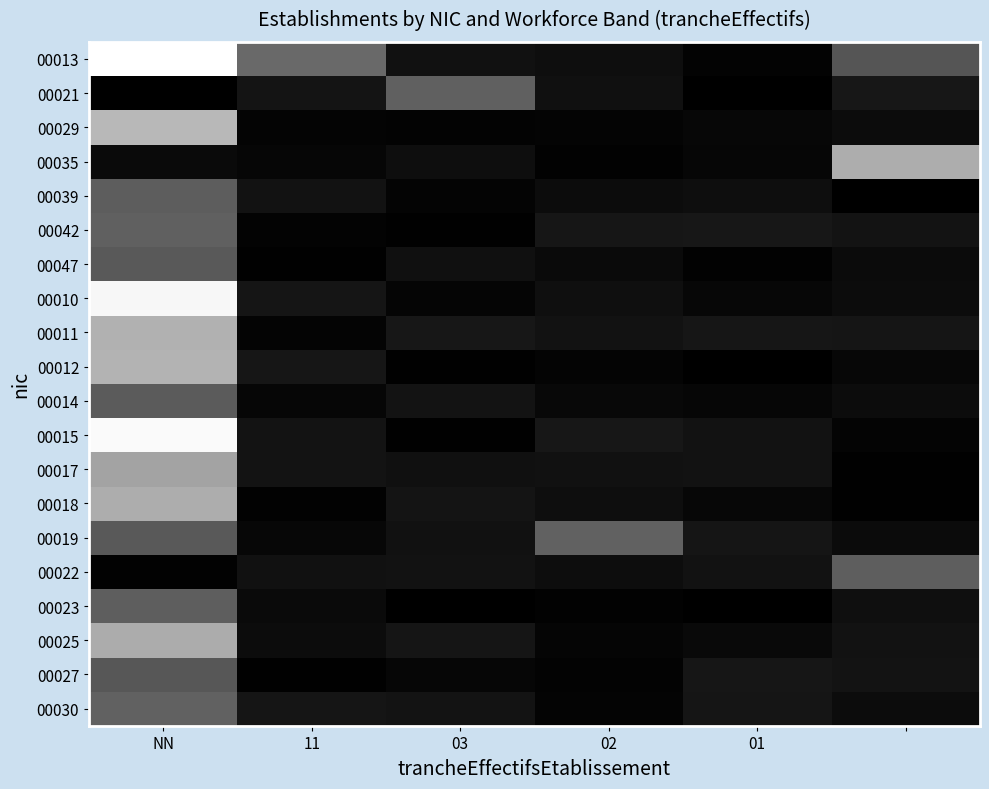

List the series in order of their peak value, highest first.

00013, 00015, 00010, 00029, 00012, 00011, 00035, 00018, 00025, 00017, 00019, 00030, 00042, 00021, 00023, 00022, 00039, 00014, 00047, 00027